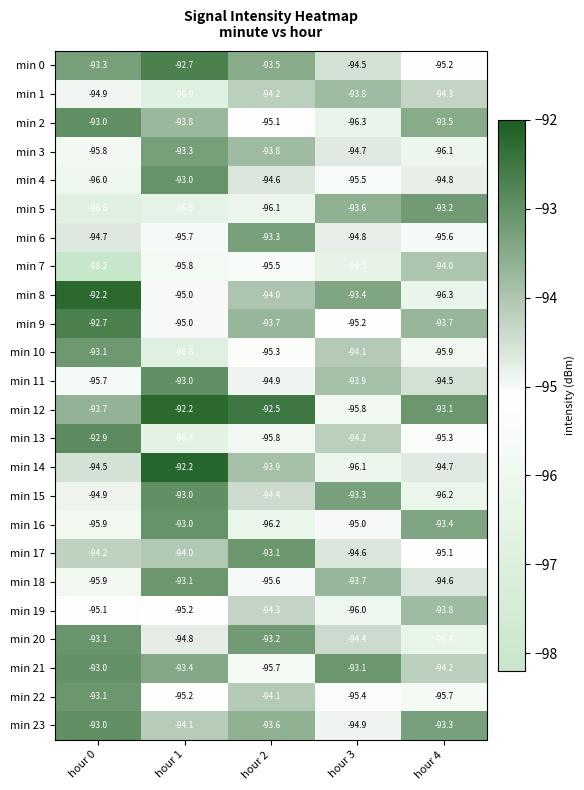

What is the sum of all min 1 values?

-474.1